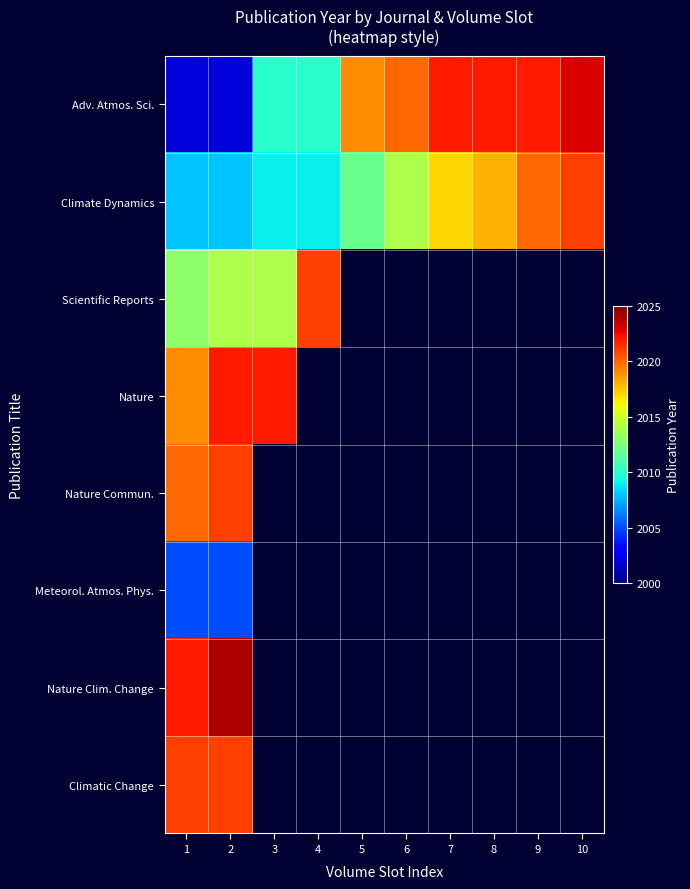

Which series changed the most between 4 and 9?

Adv. Atmos. Sci.